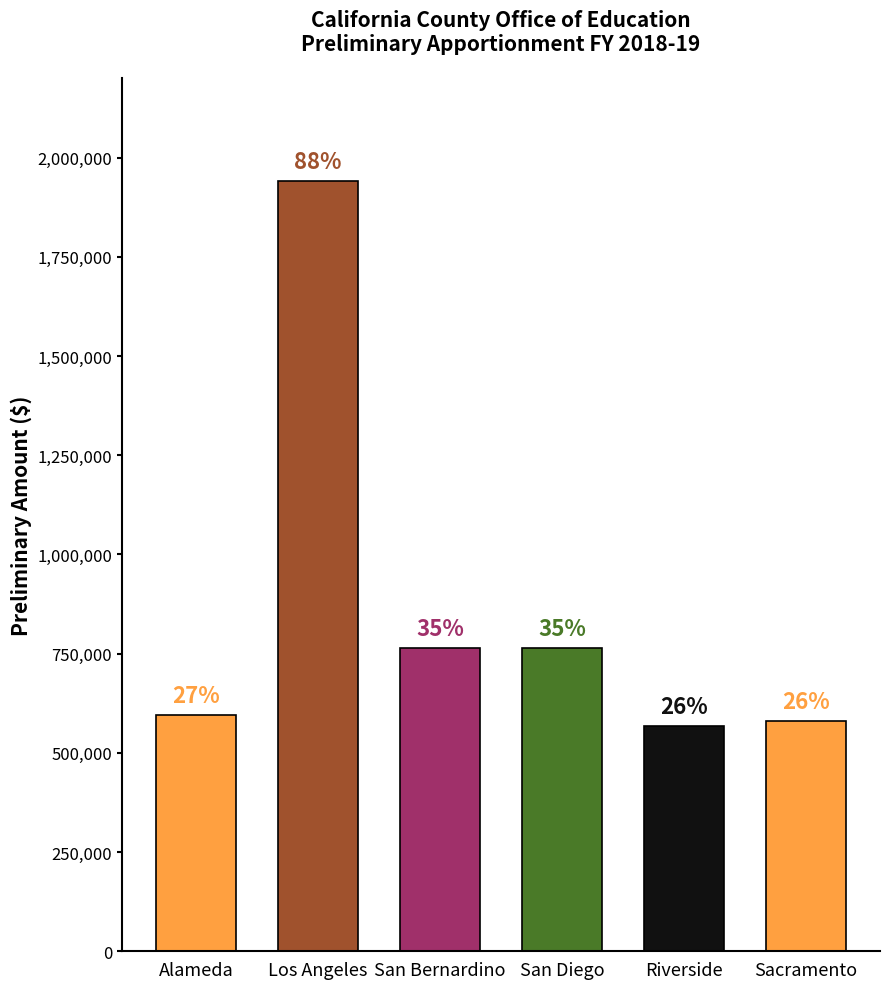

What is the label of the 5th bar from the right?

Los Angeles